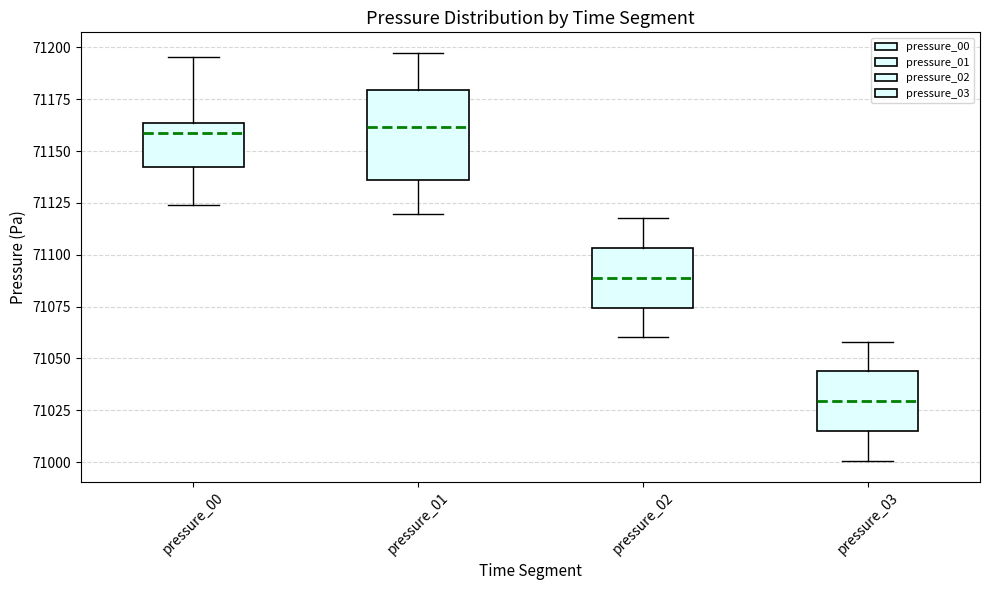

Reading left to right, read every box against the y-axis: the position of its median line, the range the box covers, and the ends of its whiskers. The values are not printed on the chart, so give them approximately, as read against the axis.

pressure_00: median 71160, box 71140 to 71165, whiskers 71125 to 71195
pressure_01: median 71160, box 71135 to 71180, whiskers 71120 to 71195
pressure_02: median 71090, box 71075 to 71105, whiskers 71060 to 71120
pressure_03: median 71030, box 71015 to 71045, whiskers 71000 to 71060